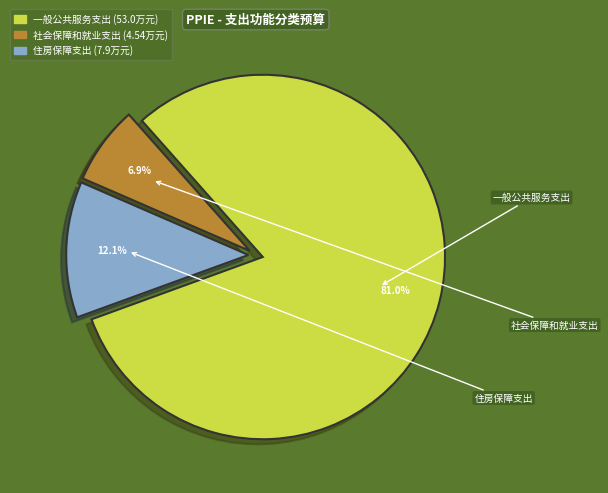

To the nearest percent, what is the difference between the largest and smallest slice percentages?

74%